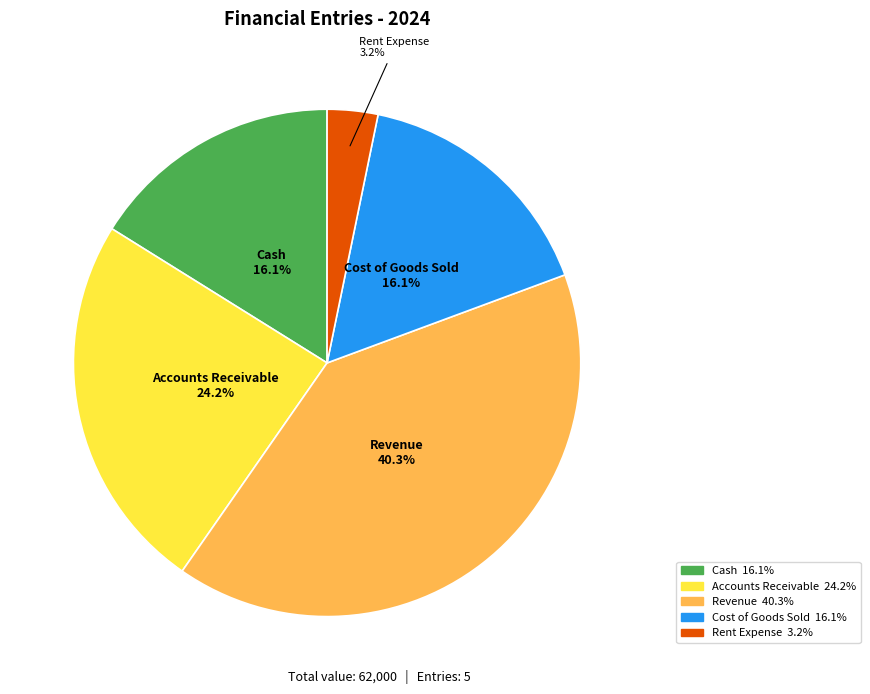

What percentage is the Cash slice, to the nearest percent?

16%